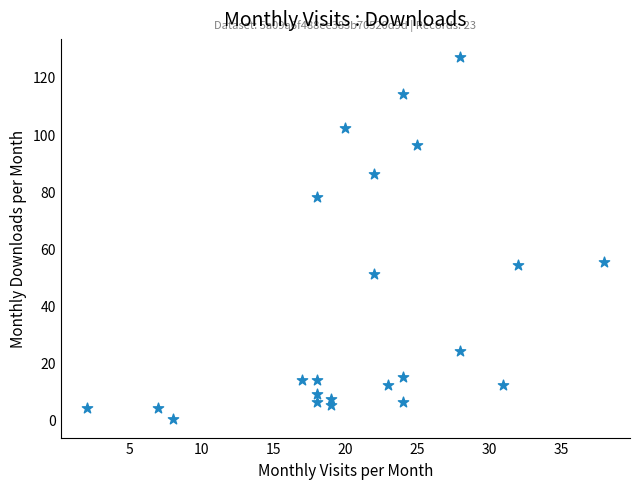

What is the range of X values (max minus min)?

36